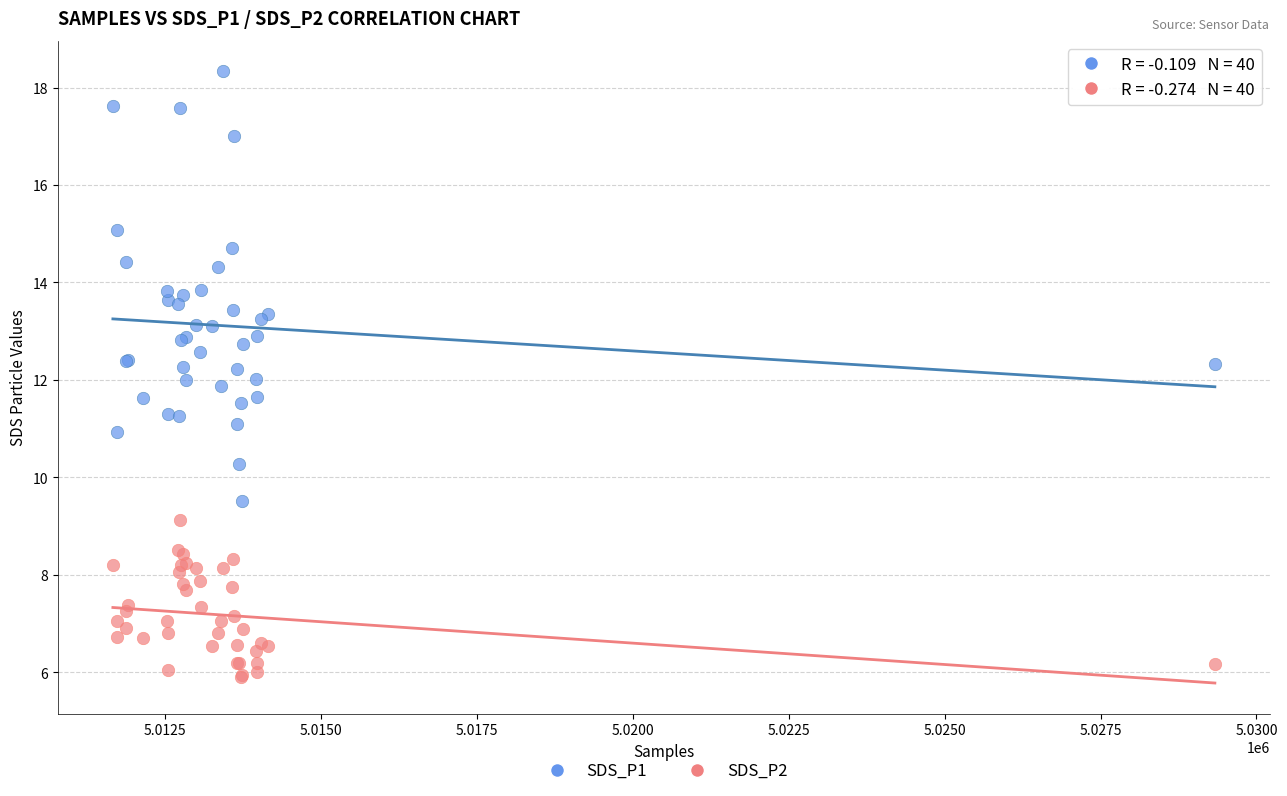

What is the X range (max minus min) for the scatter plot?

17668.0